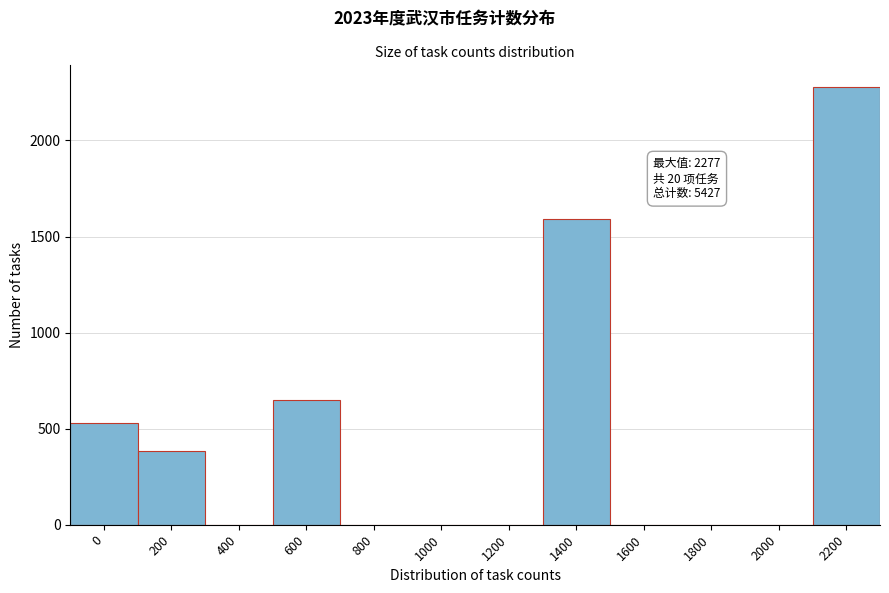

Reading left to right, extract all data points from this chart.

0=527	200=385	400=0	600=648	800=0	1000=0	1200=0	1400=1590	1600=0	1800=0	2000=0	2200=2277